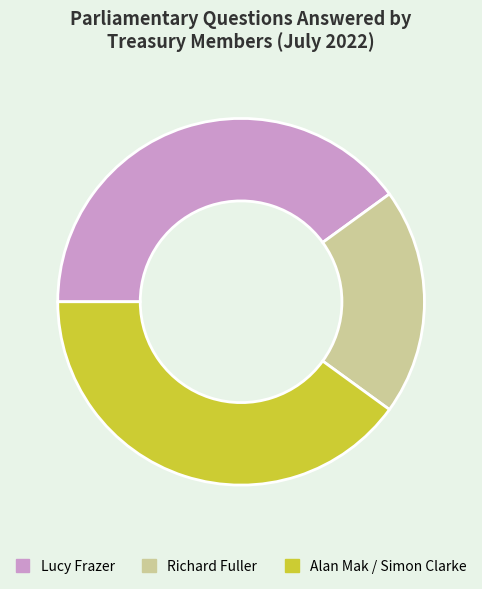

Approximately how many times larger is the value at Lucy Frazer compared to Alan Mak / Simon Clarke?

1.0